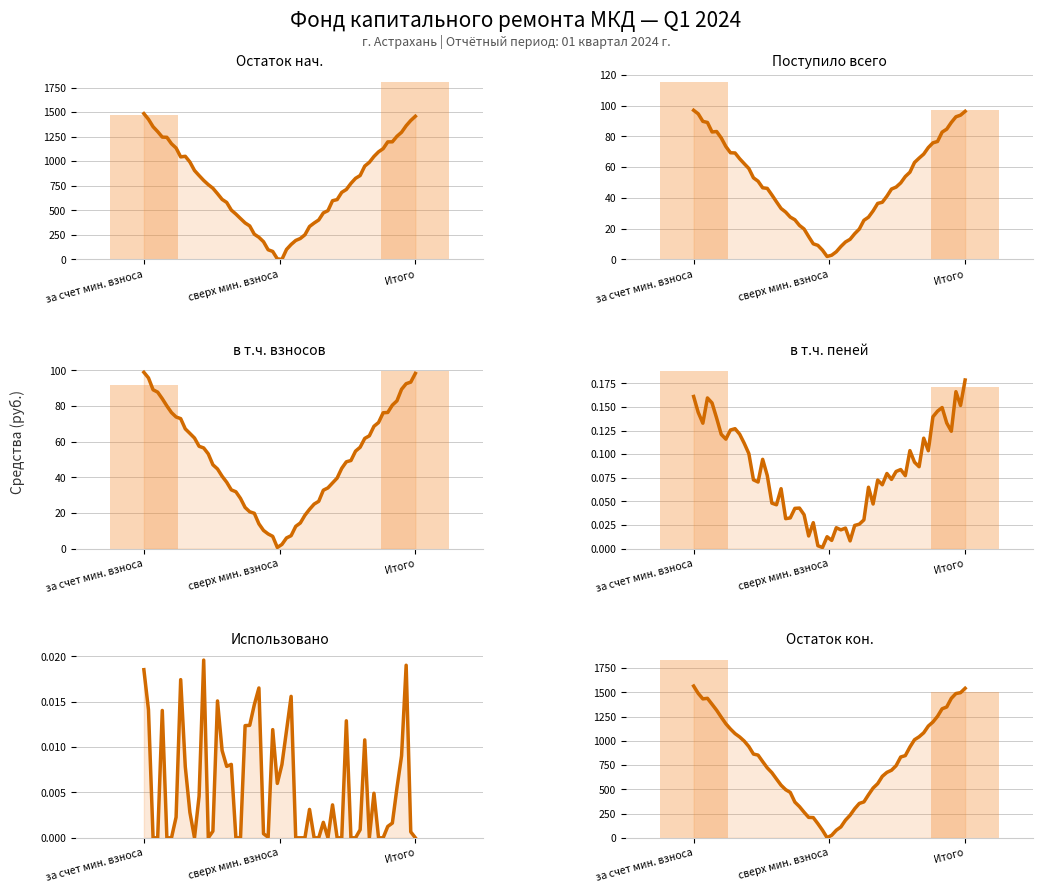

At how many categories does at least one series exceed 694?

2